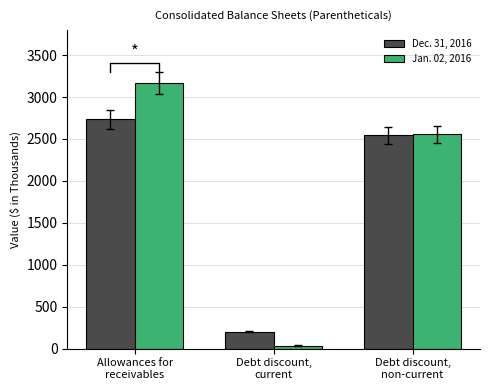

Read the Dec. 31, 2016 value at Allowances for
receivables, to the nearest 50.

2750